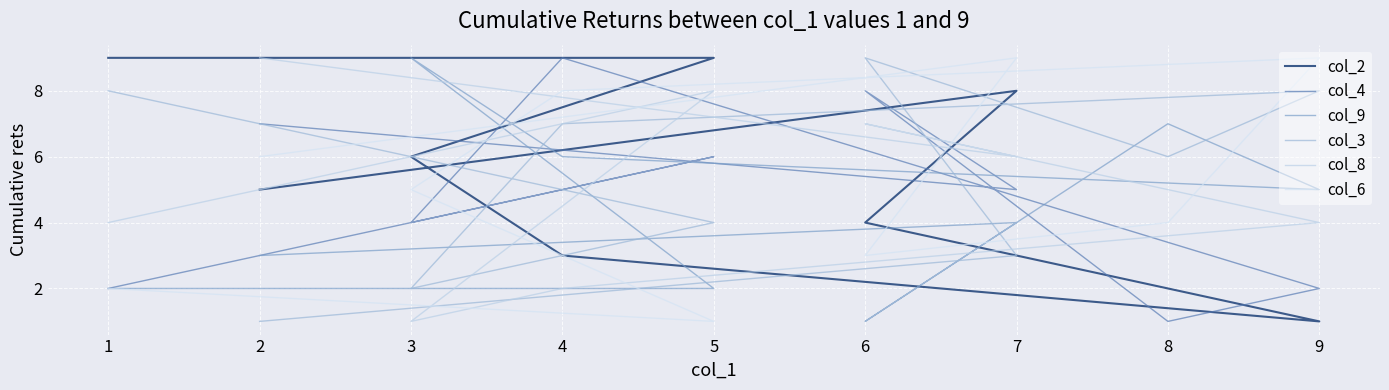

At which category is the sum across all series the highest?

4